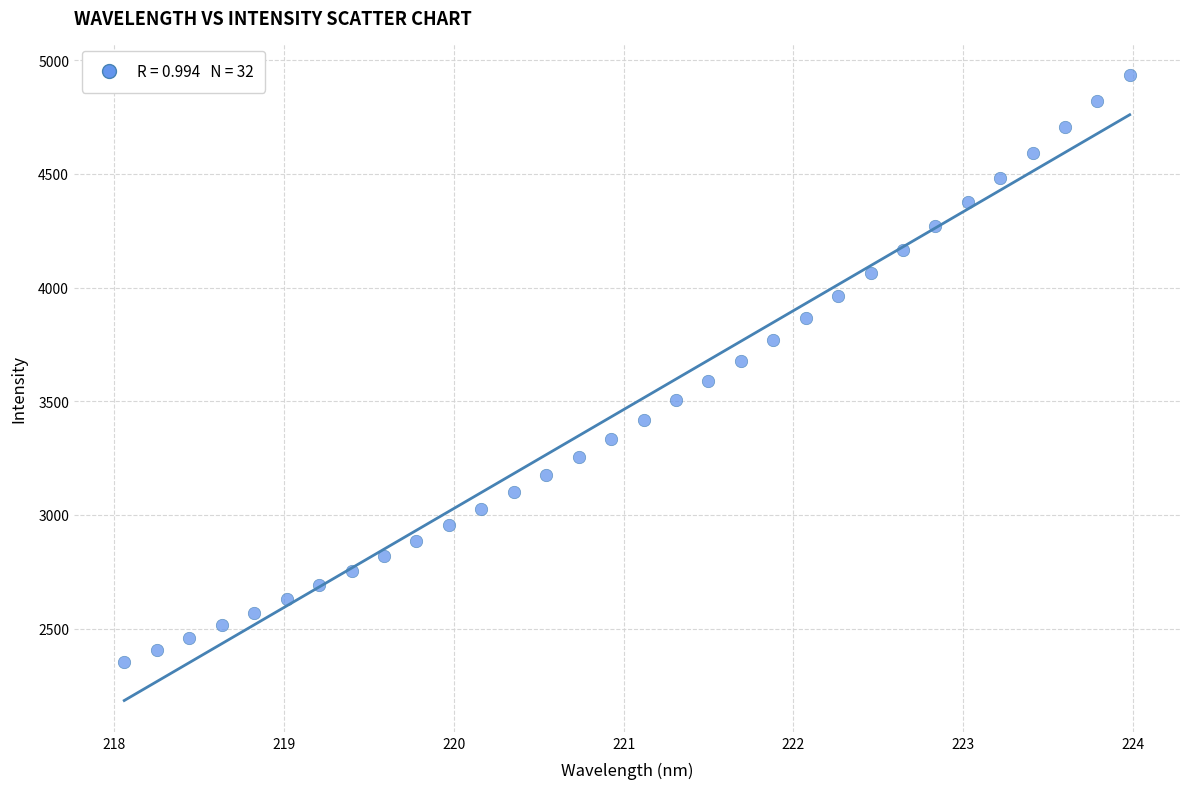

What is the range of Y values (max minus min)?

2580.8